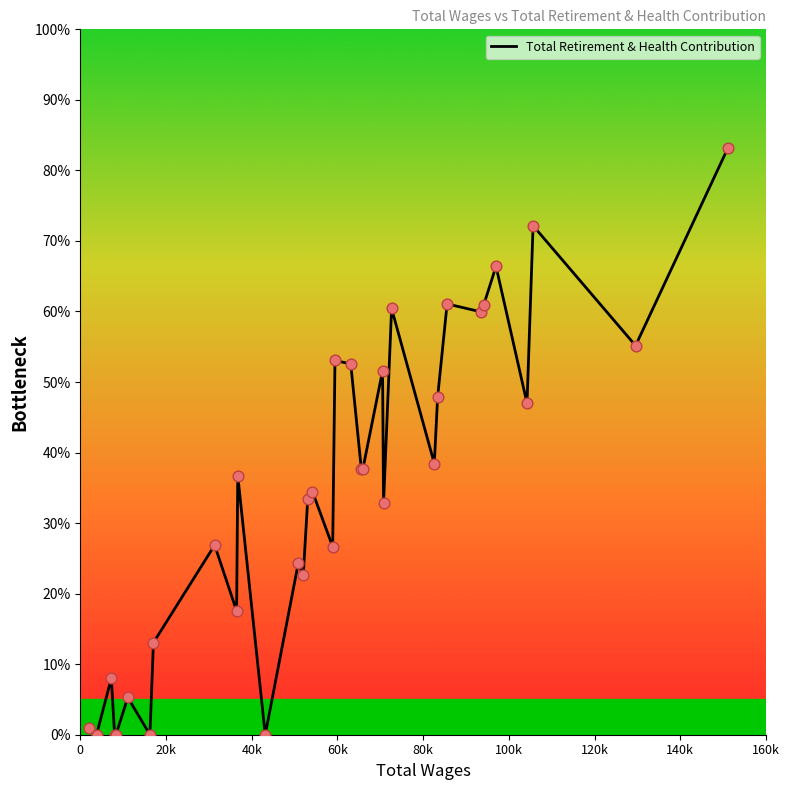

Is this an area chart (filled region under the line)?

No